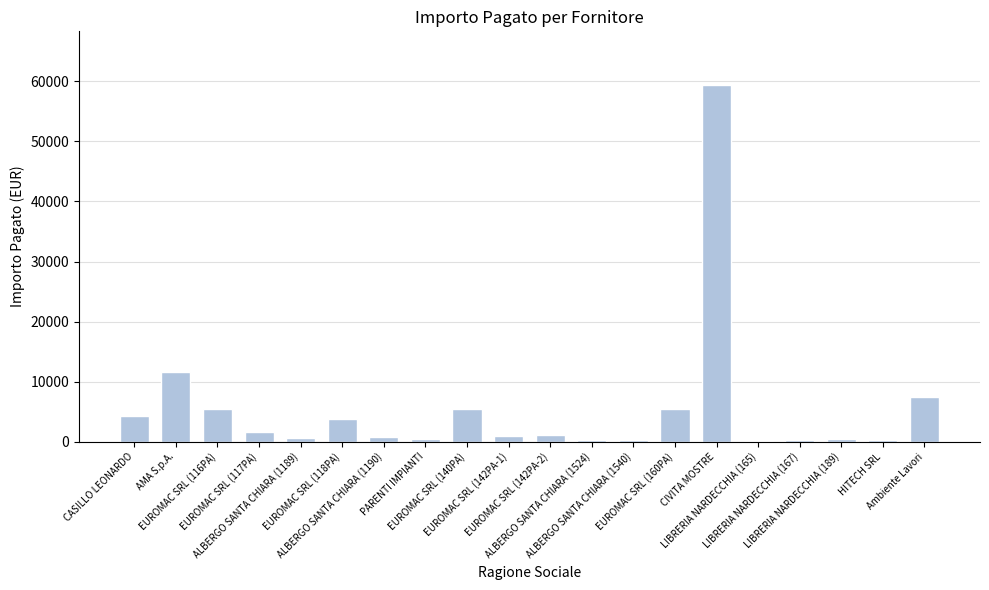

At which label does the data first exceed 1135?

CASILLO LEONARDO